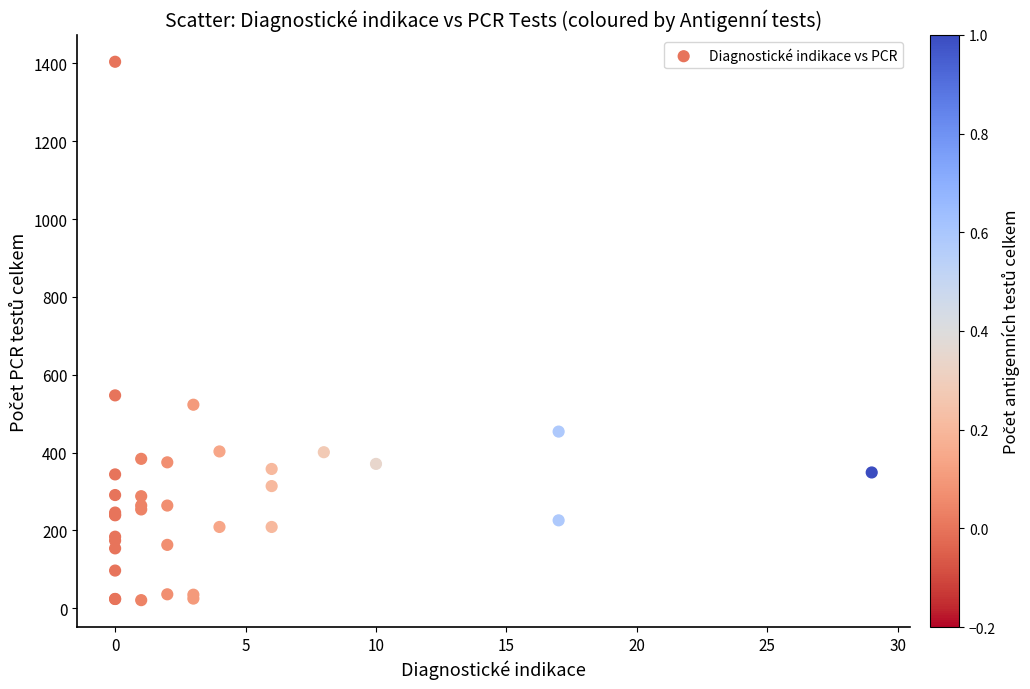

What Y value in the scatter plot is closest to 712?

547